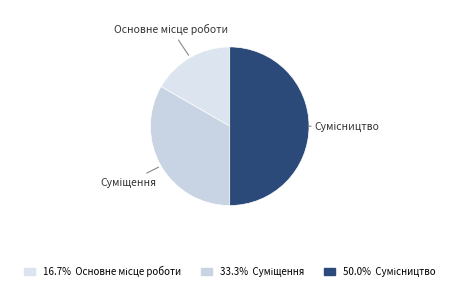

Which has a higher value, Сумісництво or Основне місце роботи?

Сумісництво